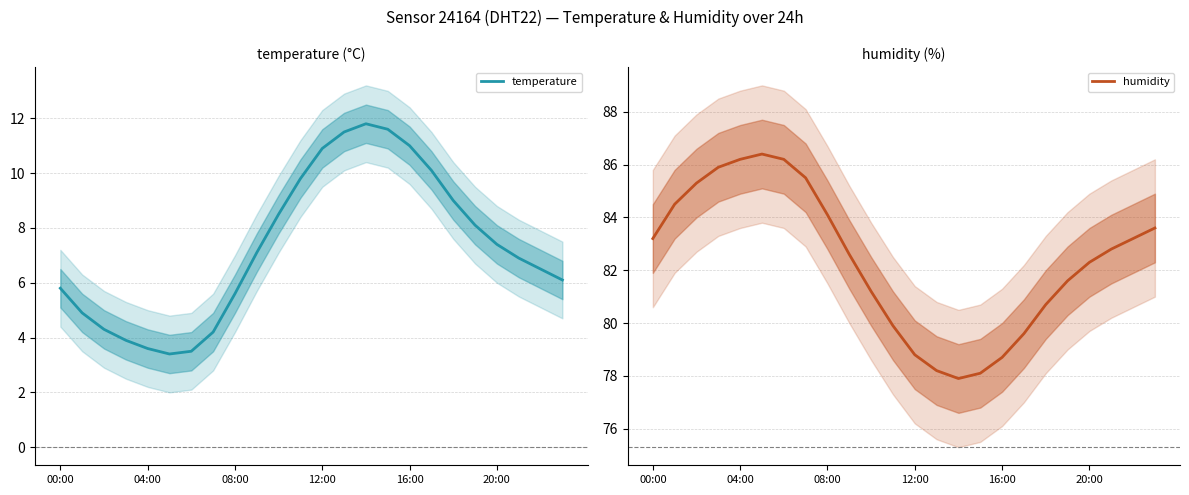

Is it true that humidity equals 82.8 at 21?

True